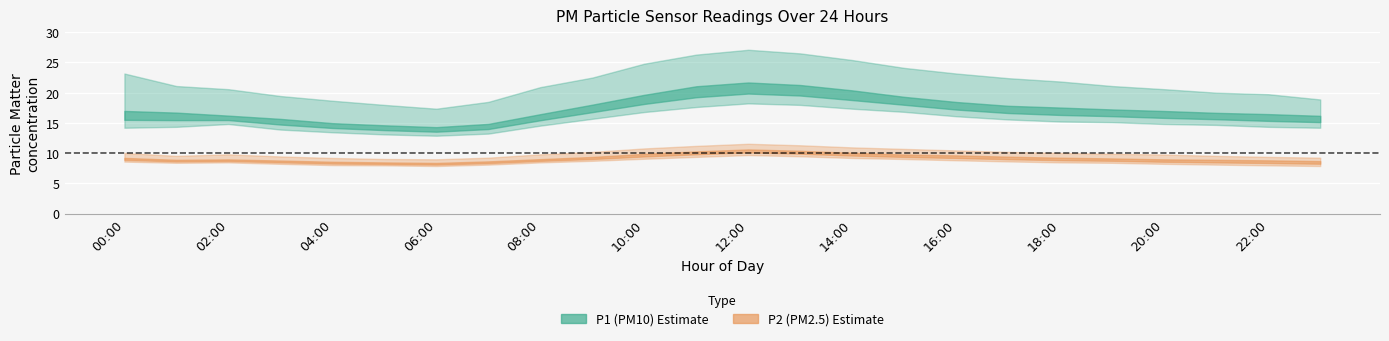

The P2_mean series shows 9.1 at 02:00. True or false?

True